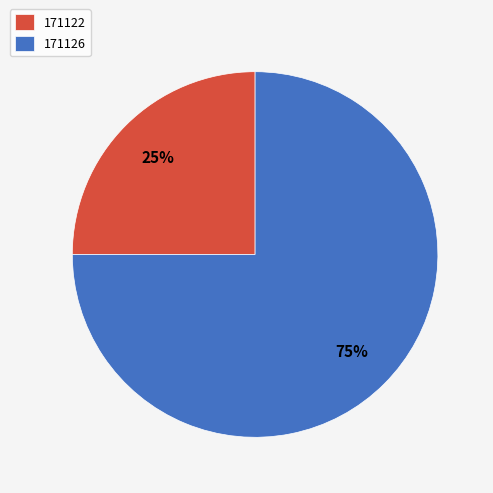

How many slices are in this pie chart?

2